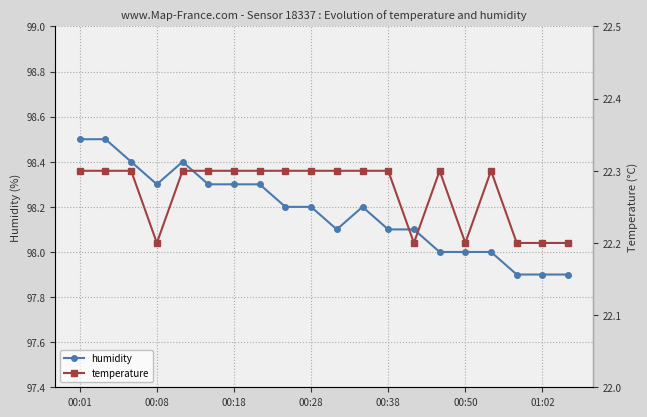

How many interior local valleys does the humidity series have?

2